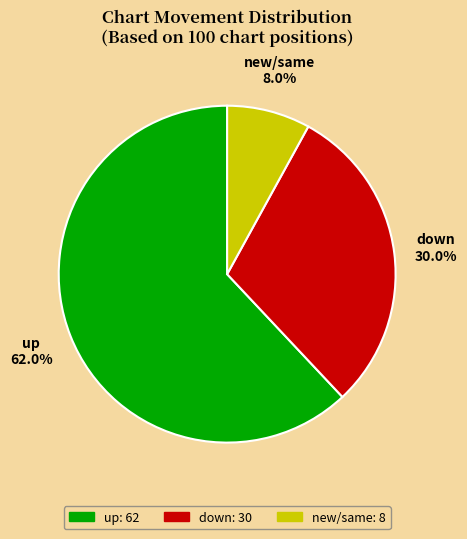

Rank the categories by value from lowest to highest.

new, down, up